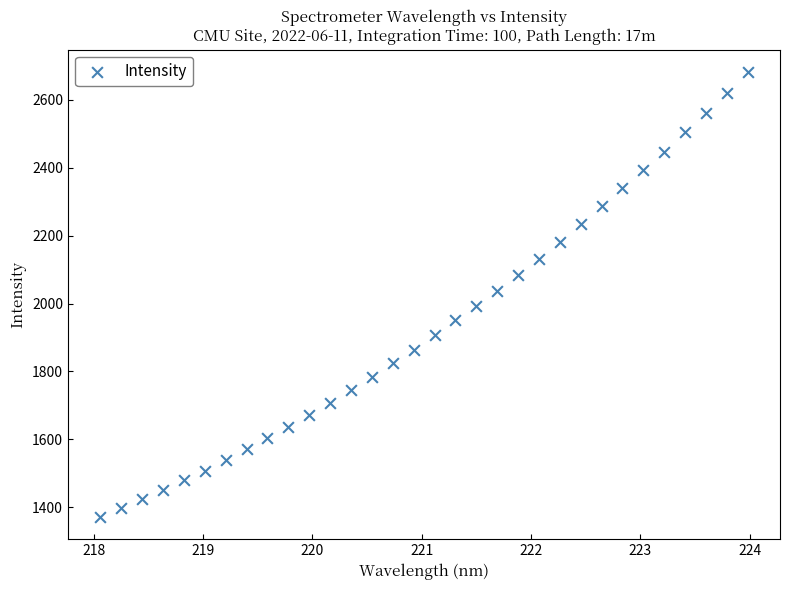

What is the range of Y values (max minus min)?

1310.8